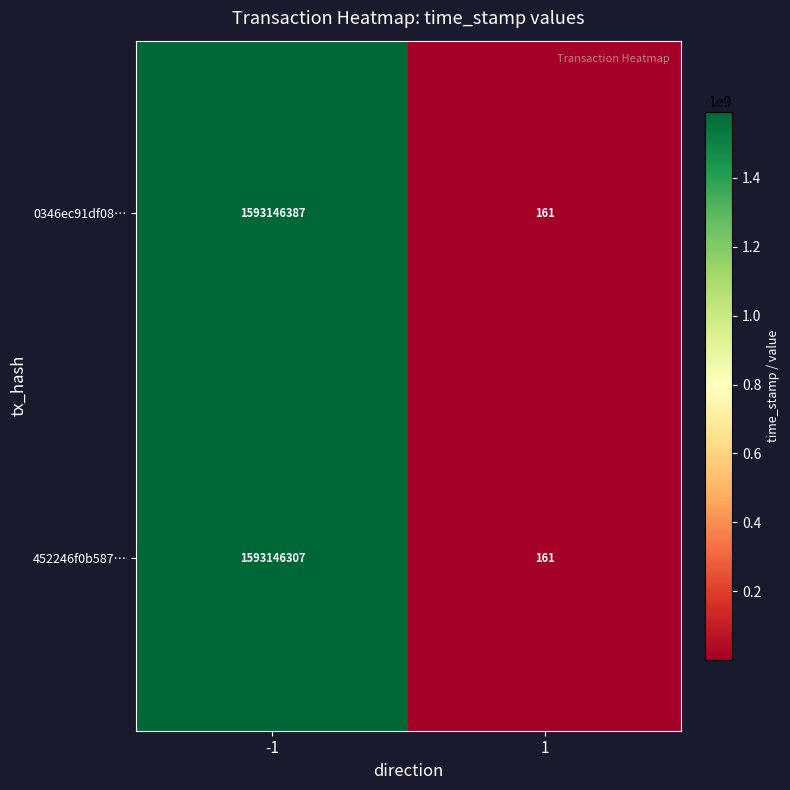

The value of 0346ec91df08… at 1 is 161. True or false?

True